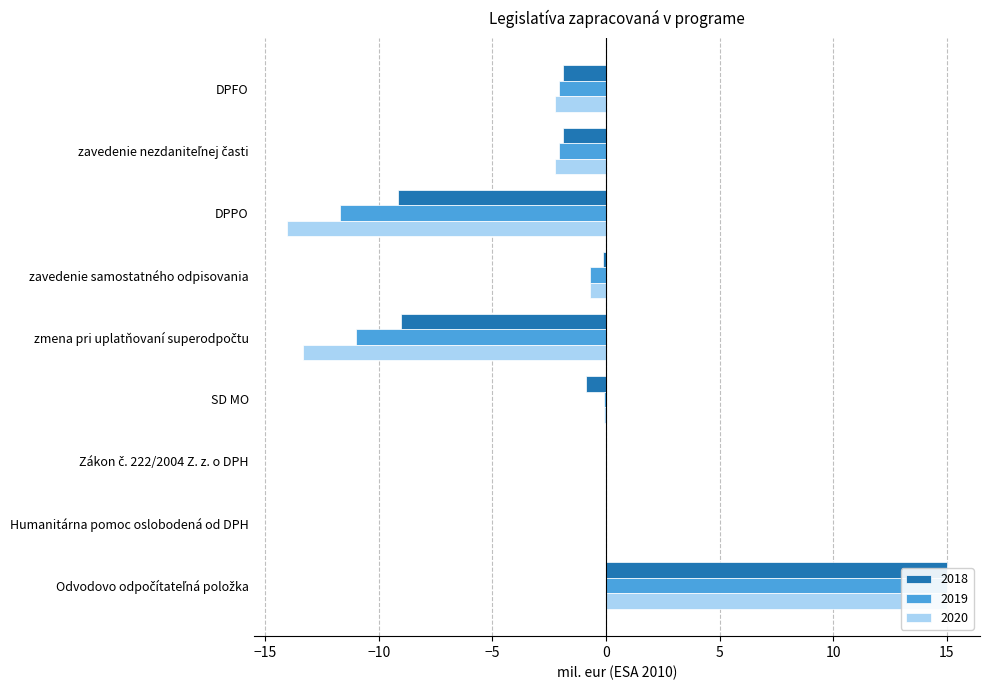

How many groups of bars are there?

9